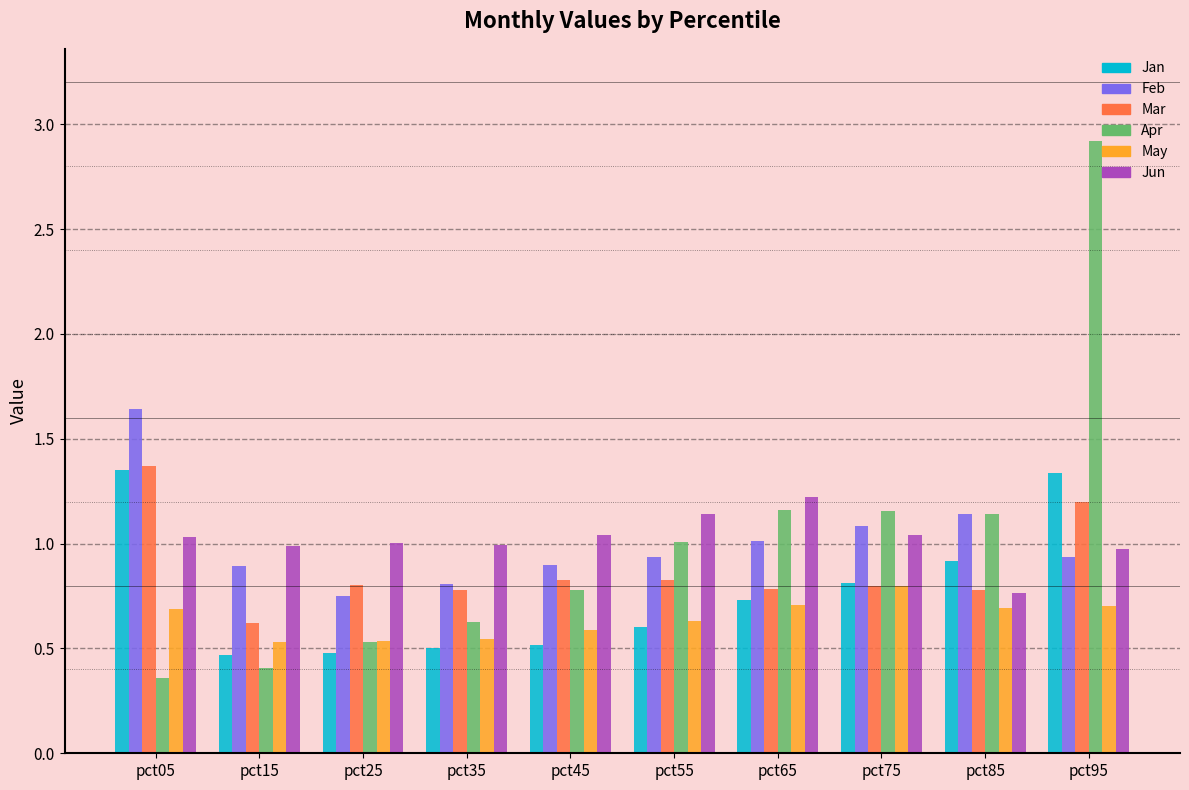

At which label is Jun closest to 0?

pct85